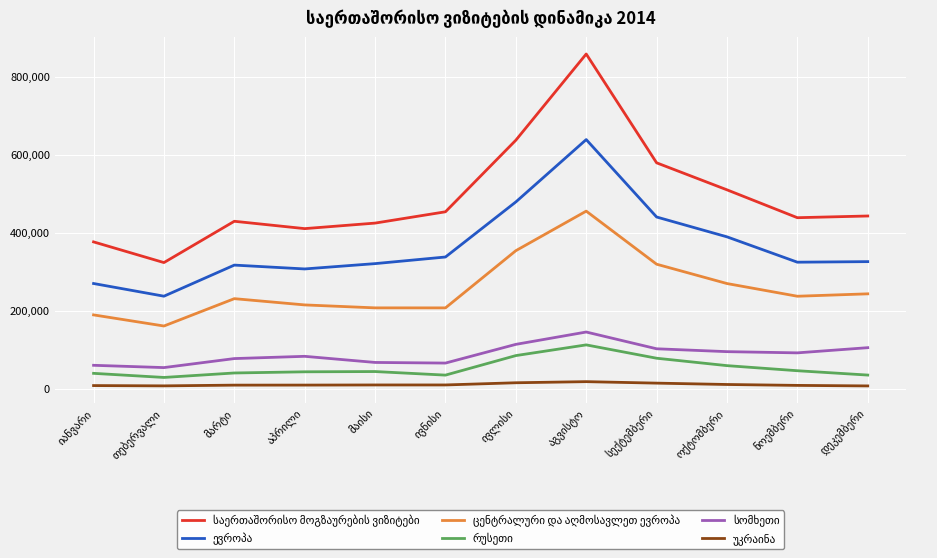

Reading left to right, transcribe all the data shown in this chart.

საერთაშორისო მოგზაურების ვიზიტები: იანვარი=376869	თებერვალი=323813	მარტი=429720	აპრილი=410865	მაისი=425045	ივნისი=454058	ივლისი=637614	აგვისტო=858622	სექტემბერი=579616	ოქტომბერი=510349	ნოემბერი=438883	დეკემბერი=443255
ევროპა: იანვარი=270142	თებერვალი=237622	მარტი=317340	აპრილი=307490	მაისი=321133	ივნისი=338111	ივლისი=479317	აგვისტო=639196	სექტემბერი=440683	ოქტომბერი=389808	ნოემბერი=324793	დეკემბერი=326241
ცენტრალური და აღმოსავლეთ ევროპა: იანვარი=189662	თებერვალი=161180	მარტი=231289	აპრილი=215253	მაისი=207683	ივნისი=207641	ივლისი=354311	აგვისტო=455729	სექტემბერი=319635	ოქტომბერი=270054	ნოემბერი=237498	დეკემბერი=243668
რუსეთი: იანვარი=39796	თებერვალი=29268	მარტი=40740	აპრილი=43744	მაისი=44396	ივნისი=35253	ივლისი=85320	აგვისტო=112766	სექტემბერი=78549	ოქტომბერი=59566	ნოემბერი=46507	დეკემბერი=35377
სომხეთი: იანვარი=60426	თებერვალი=54557	მარტი=77667	აპრილი=83443	მაისი=67738	ივნისი=66137	ივლისი=114115	აგვისტო=145759	სექტემბერი=102782	ოქტომბერი=95422	ნოემბერი=92319	დეკემბერი=105605
უკრაინა: იანვარი=8441	თებერვალი=7694	მარტი=9569	აპრილი=9685	მაისი=10020	ივნისი=10039	ივლისი=15651	აგვისტო=18486	სექტემბერი=14701	ოქტომბერი=11222	ნოემბერი=8899	დეკემბერი=7544